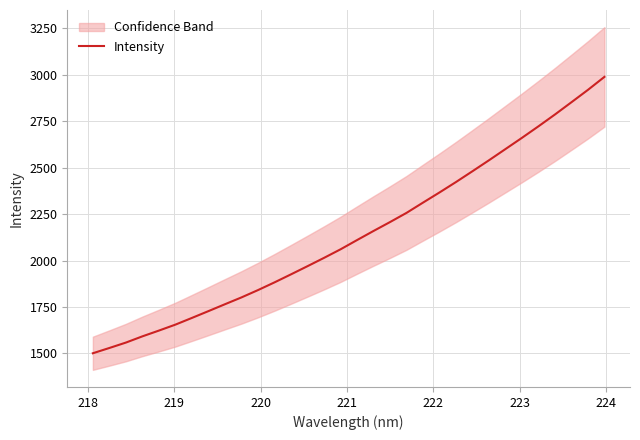

True or false: there are more than 1 points higher than both neighbors.

False